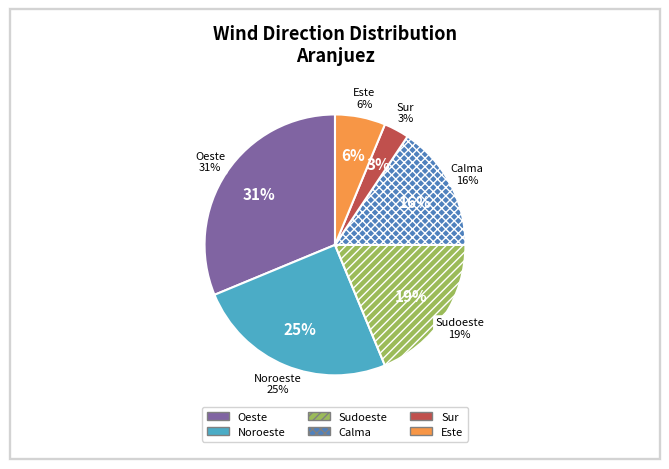

What is the smallest slice in the pie chart?

Sur